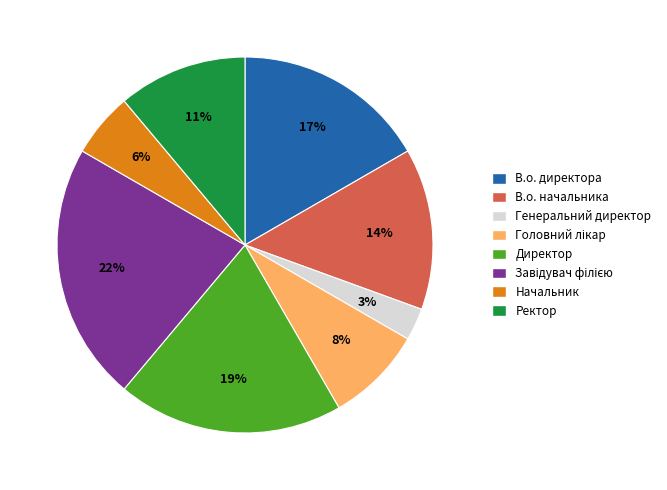

What percentage is the Начальник slice, to the nearest percent?

6%